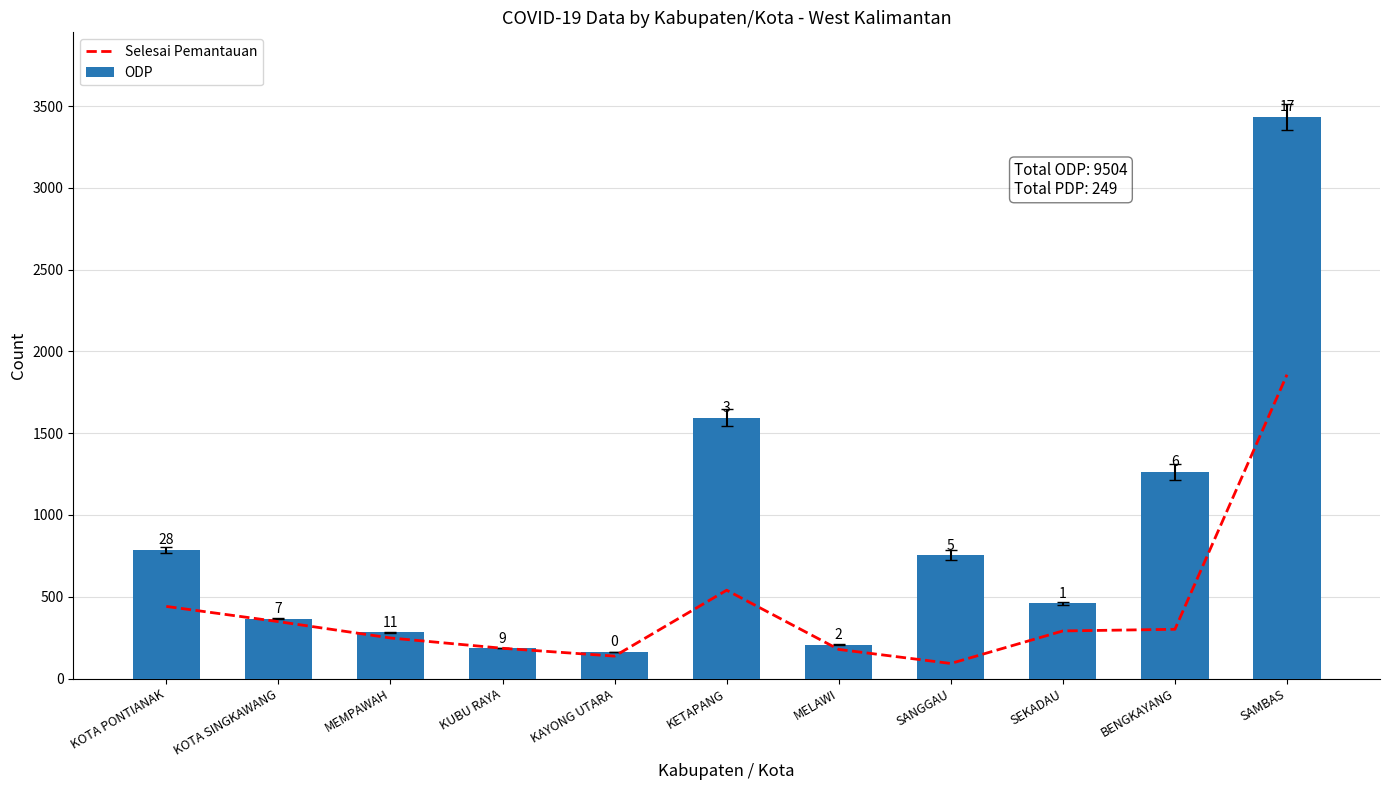

What is the sum of all Selesai Pemantauan values?

4619